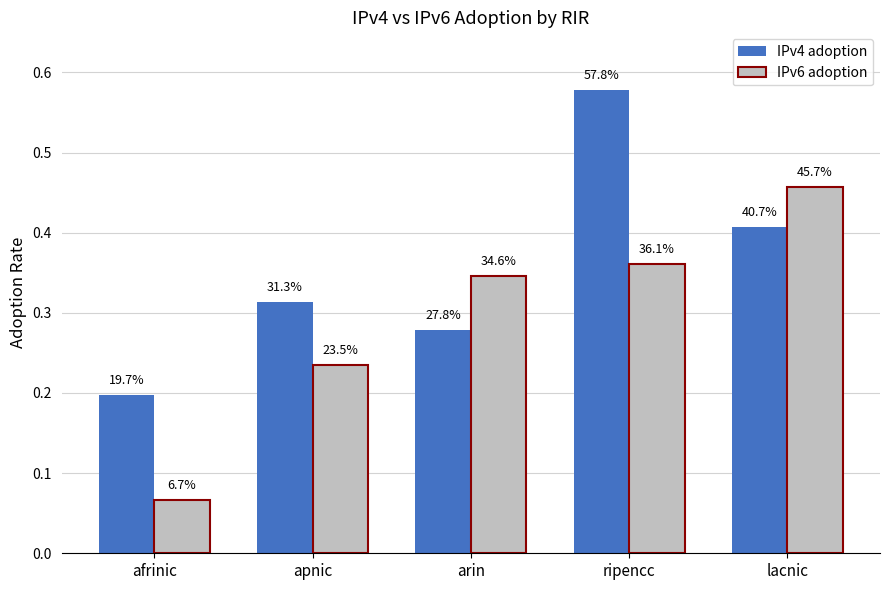

List the series in order of their overall mean, lowest first.

IPv6 adoption, IPv4 adoption